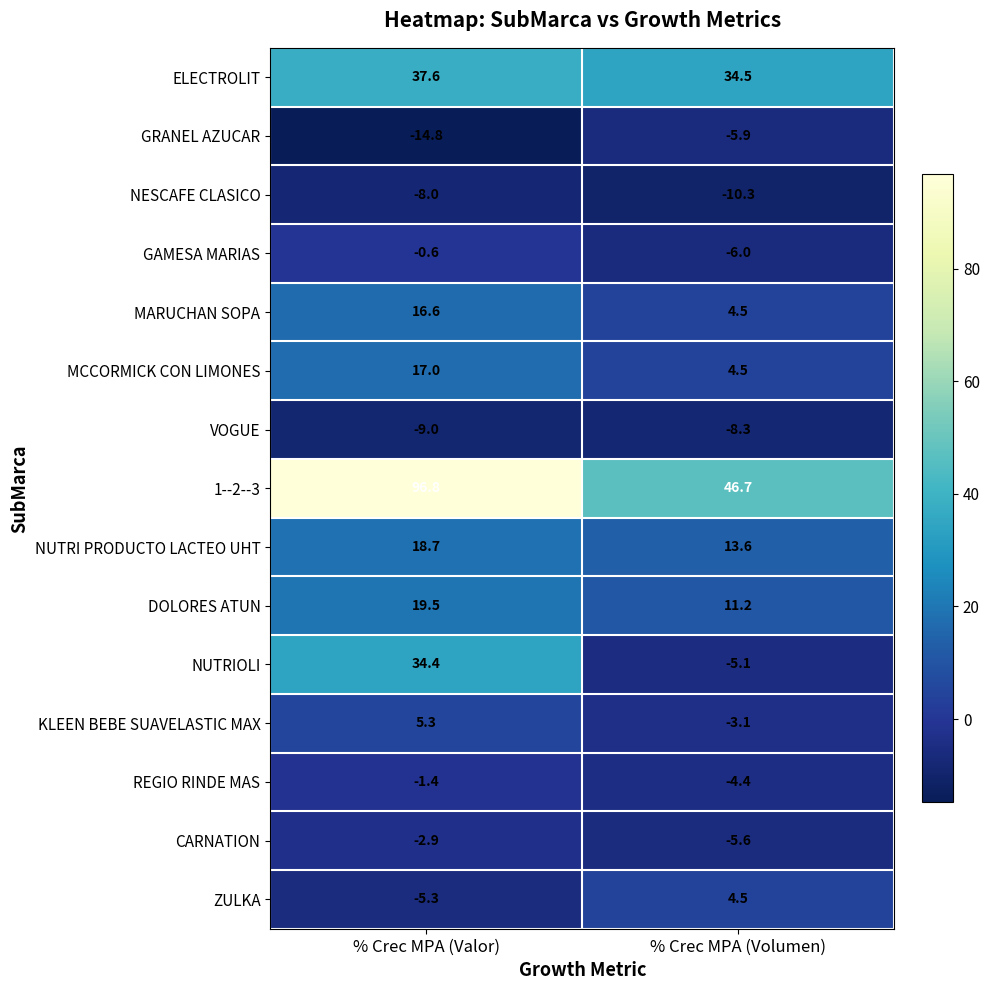

What is the greatest value displayed?

96.8